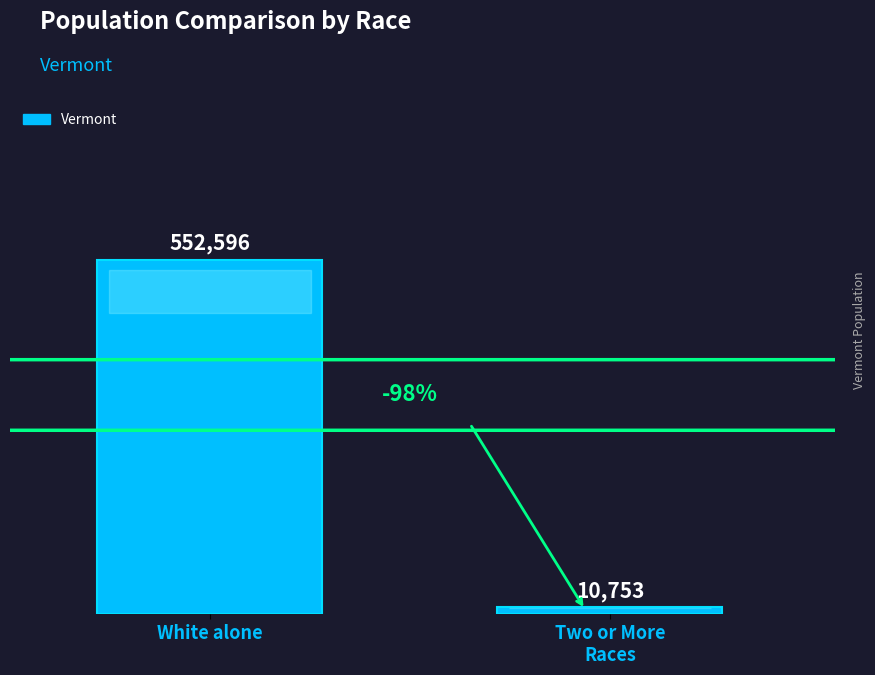

The value at White alone is 552596. True or false?

True